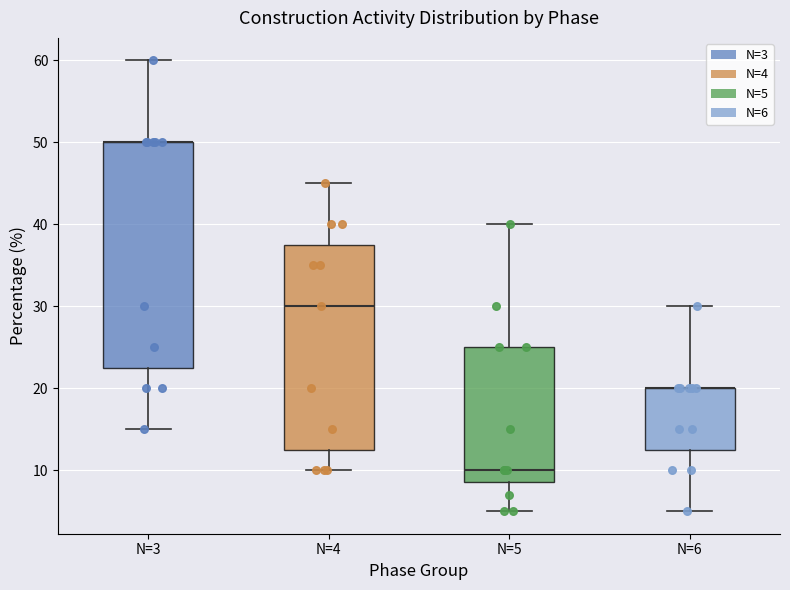

Where is the lower edge of the box for N=4 on the y-axis? The values are not printed on the chart, so give them approximately, as read against the axis.

13